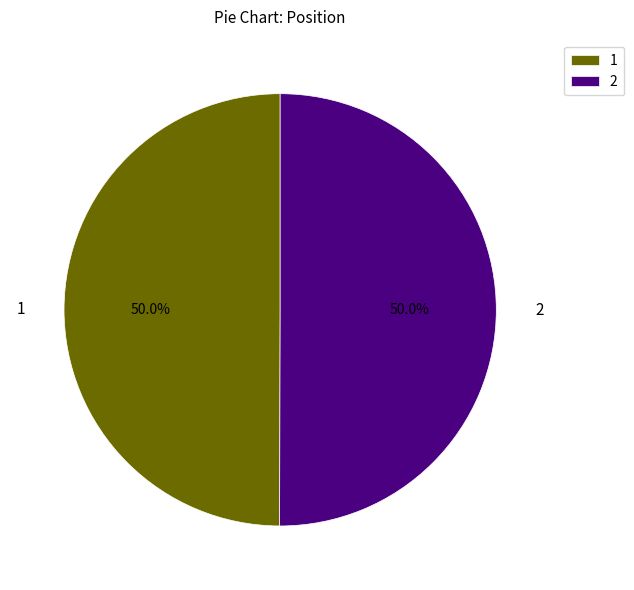

Approximately how many times larger is the value at 1 compared to 2?

1.0